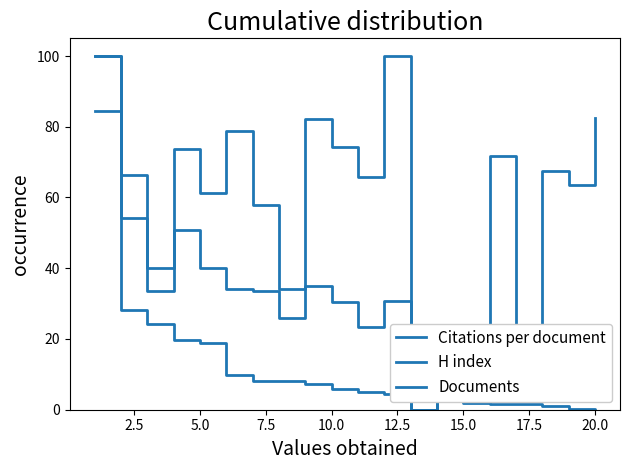

Does the chart have visible grid lines?

No